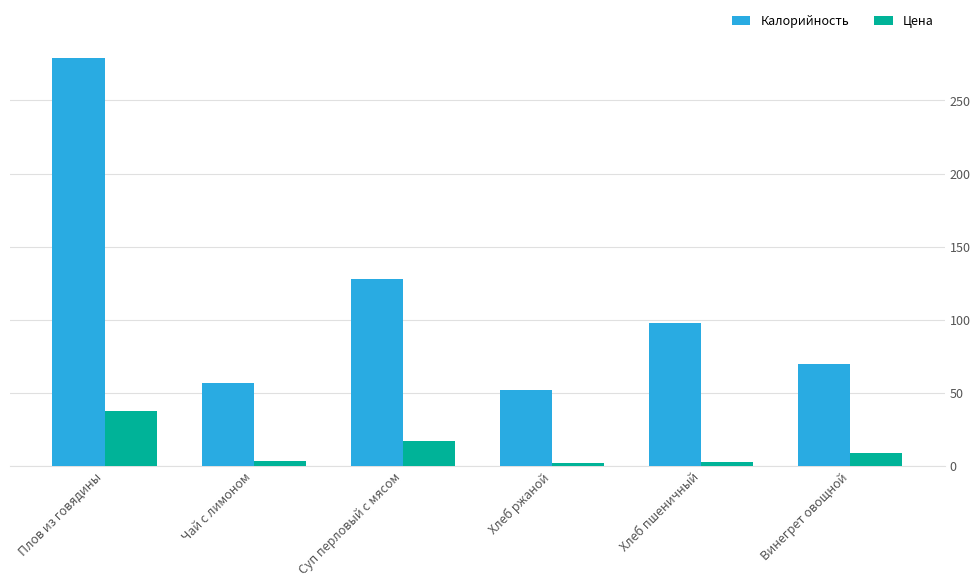

Rank the series by their maximum value, from highest to lowest.

Калорийность, Цена